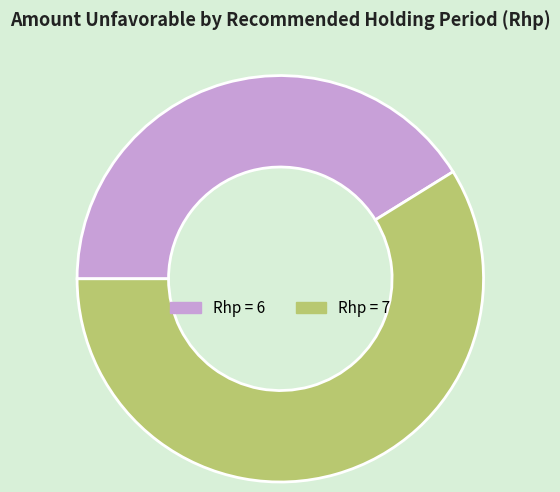

Is there a majority slice in this chart?

Yes